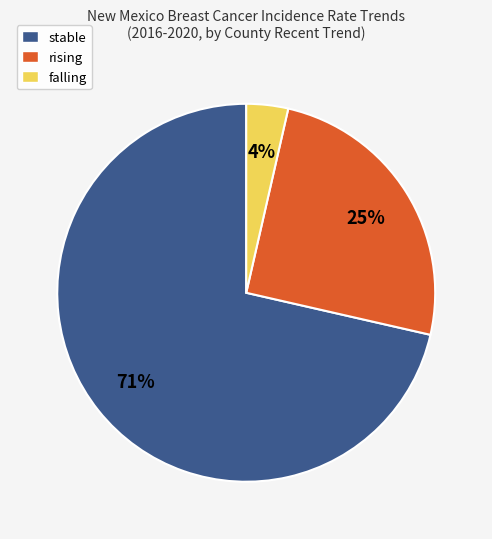

Which category accounts for the majority?

stable